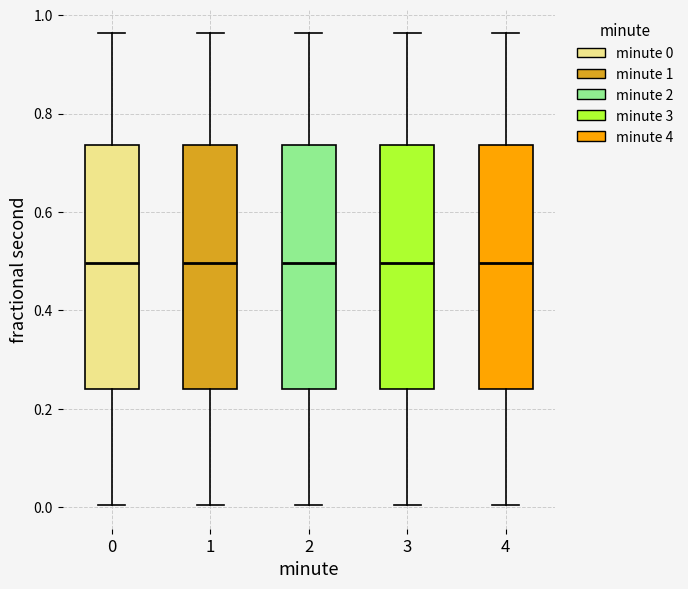

Where does the upper whisker of the box at x = 4 end on the y-axis? The values are not printed on the chart, so give them approximately, as read against the axis.

0.96